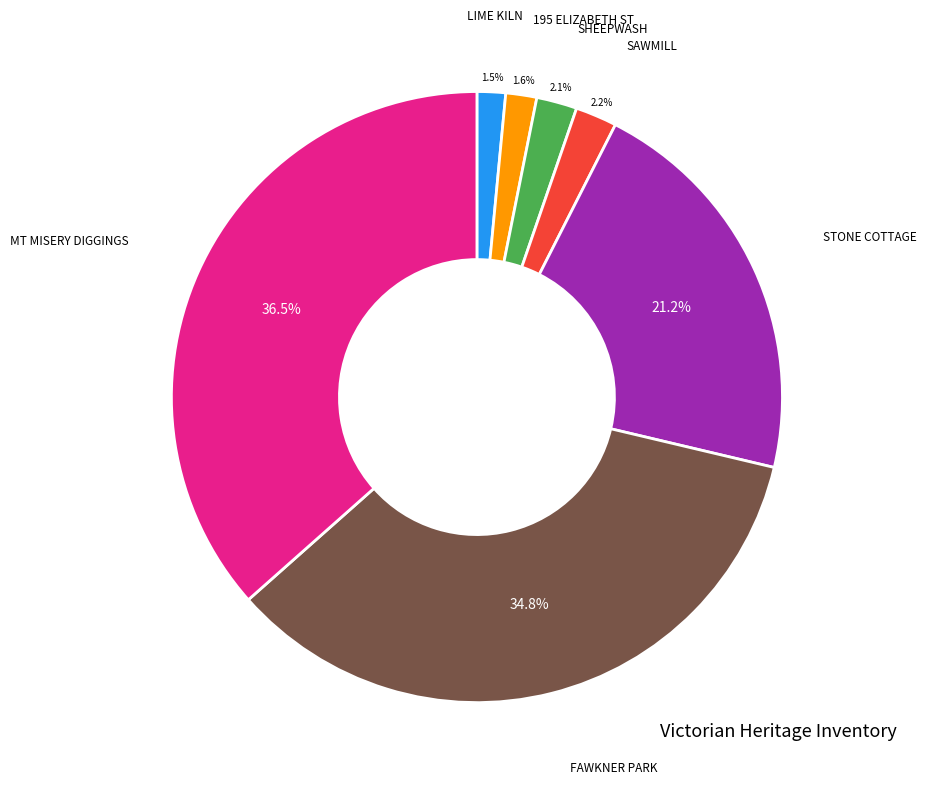

Does any single category account for the majority?

No